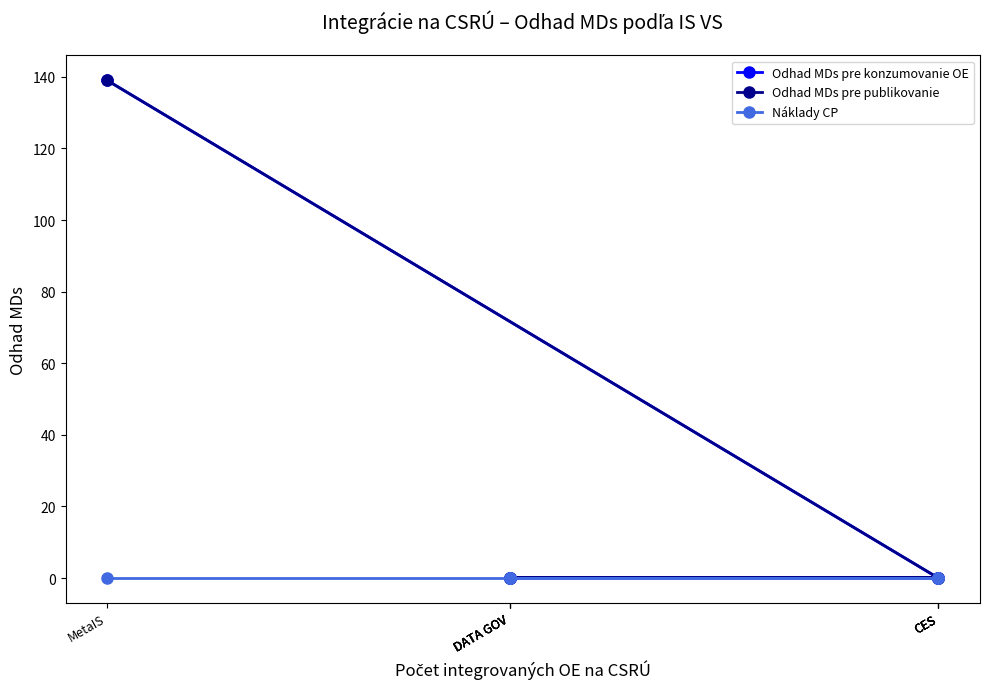

Which label corresponds to the largest value in the chart?

MetaIS